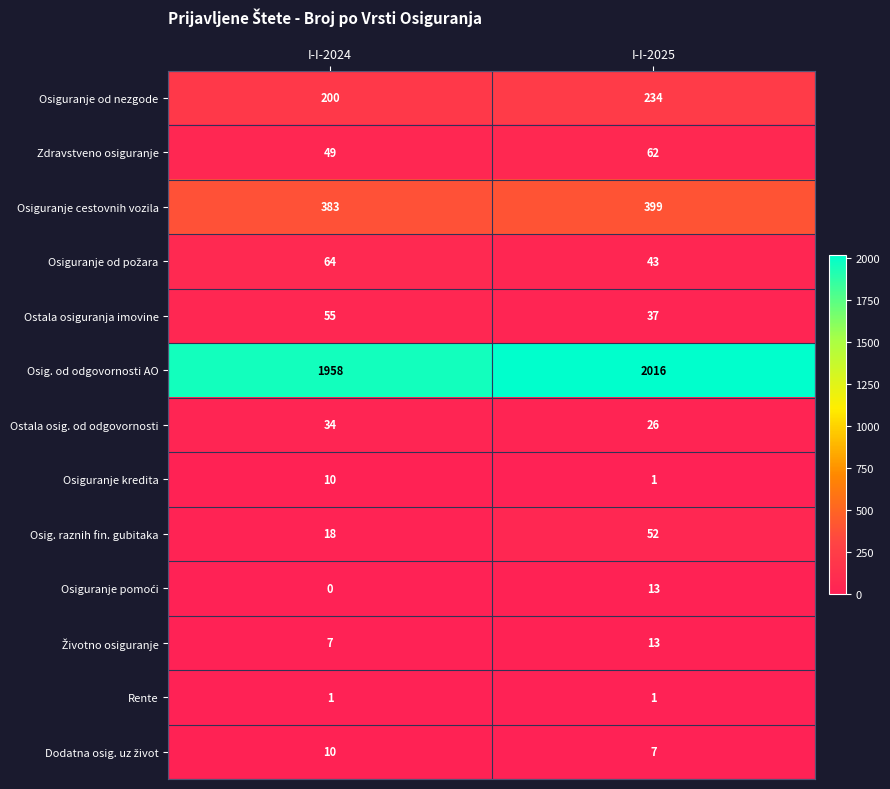

What is the average value of the Osiguranje cestovnih vozila series?

391